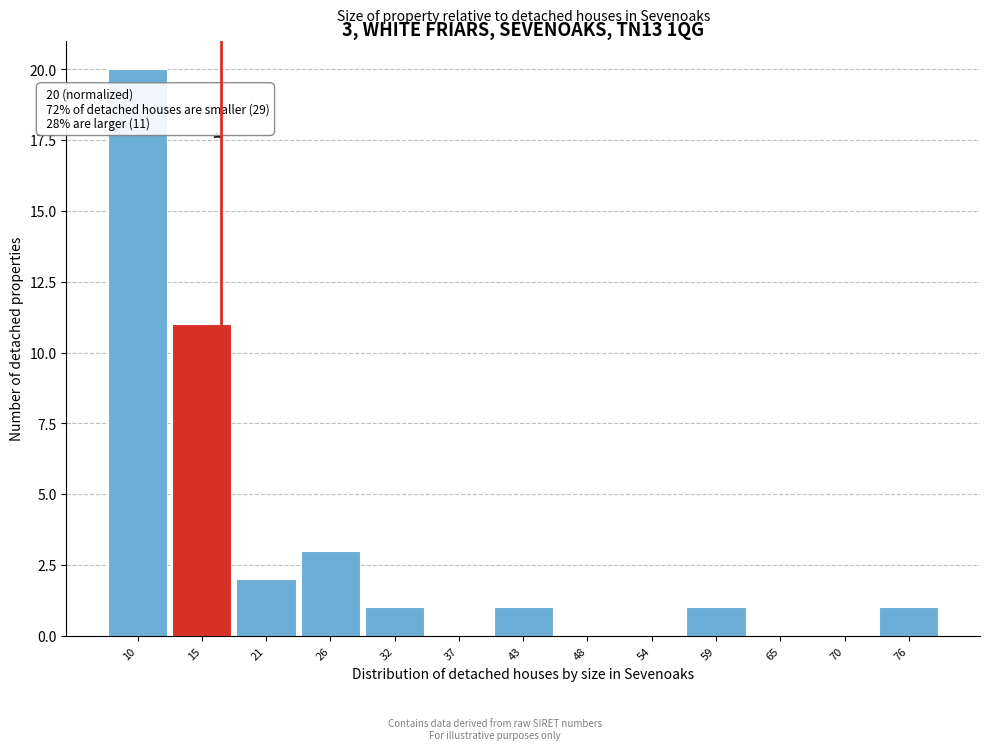

Reading right to left, transcribe all the data shown in this chart.

76=1	70=0	65=0	59=1	54=0	48=0	43=1	37=0	32=1	26=3	21=2	15=11	10=20